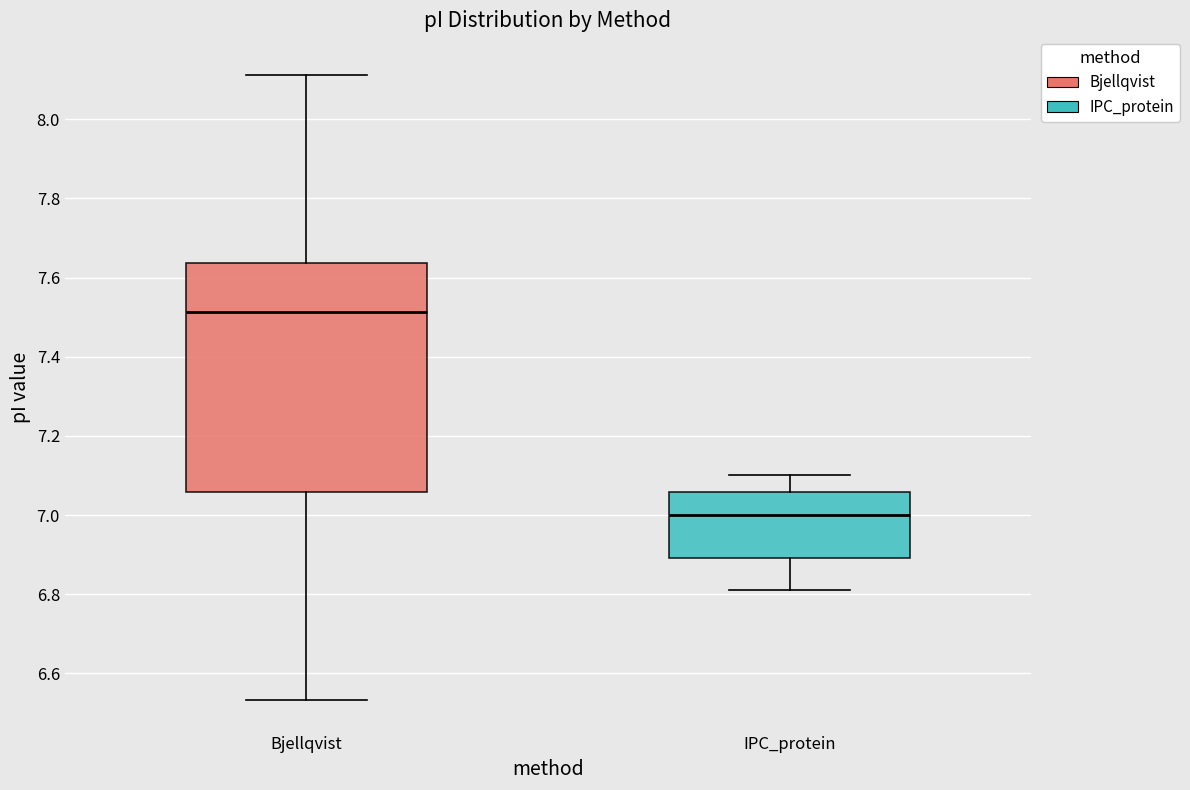

Reading left to right, read every box against the y-axis: the position of its median line, the range the box covers, and the ends of its whiskers. The values are not printed on the chart, so give them approximately, as read against the axis.

Bjellqvist: median 7.52, box 7.06 to 7.64, whiskers 6.54 to 8.12
IPC_protein: median 7.00, box 6.90 to 7.06, whiskers 6.82 to 7.10